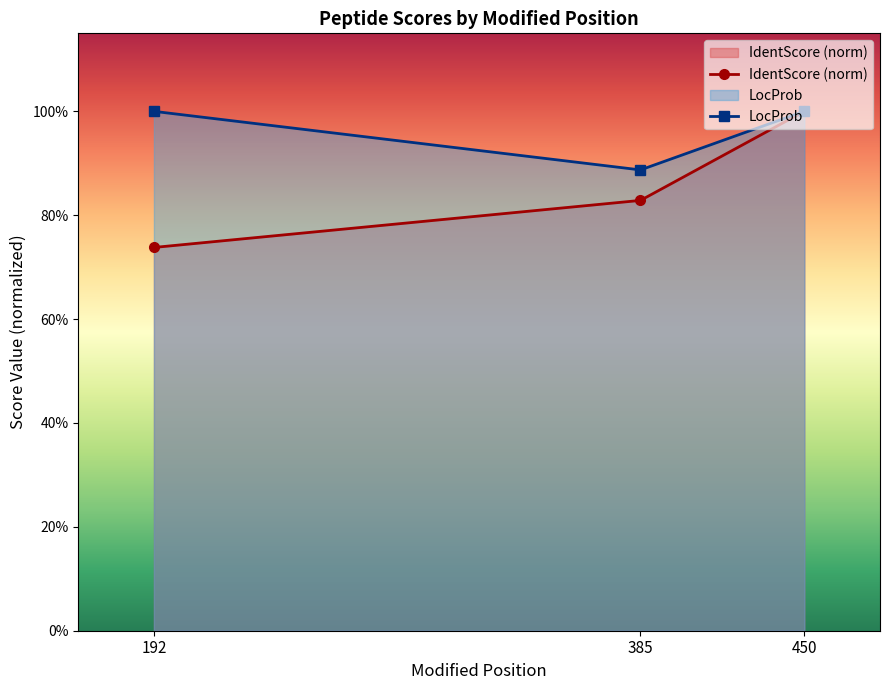

Reading right to left, list all the values displayed in this chart.

IdentScore (norm): 1.0	0.8	0.7
LocProb: 1.0	0.9	1.0